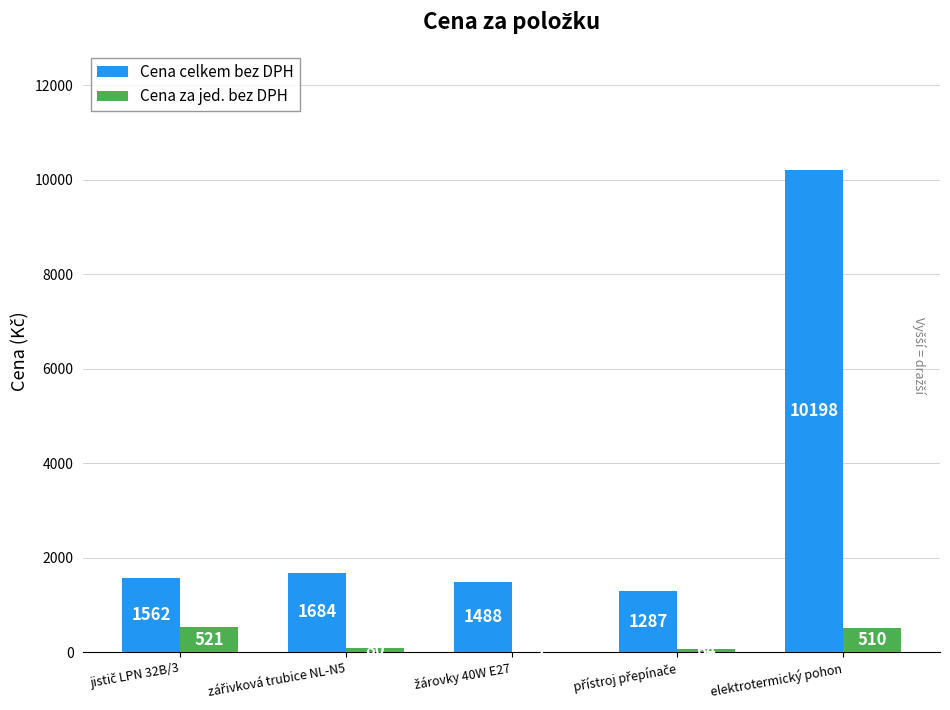

What is the average value of the Cena celkem bez DPH series?

3243.8